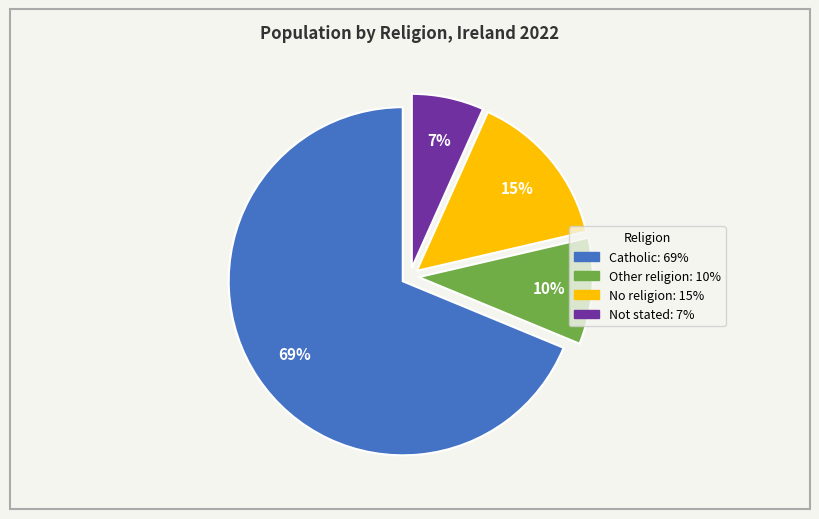

Is the sum of No religion and Other religion greater than half?

No